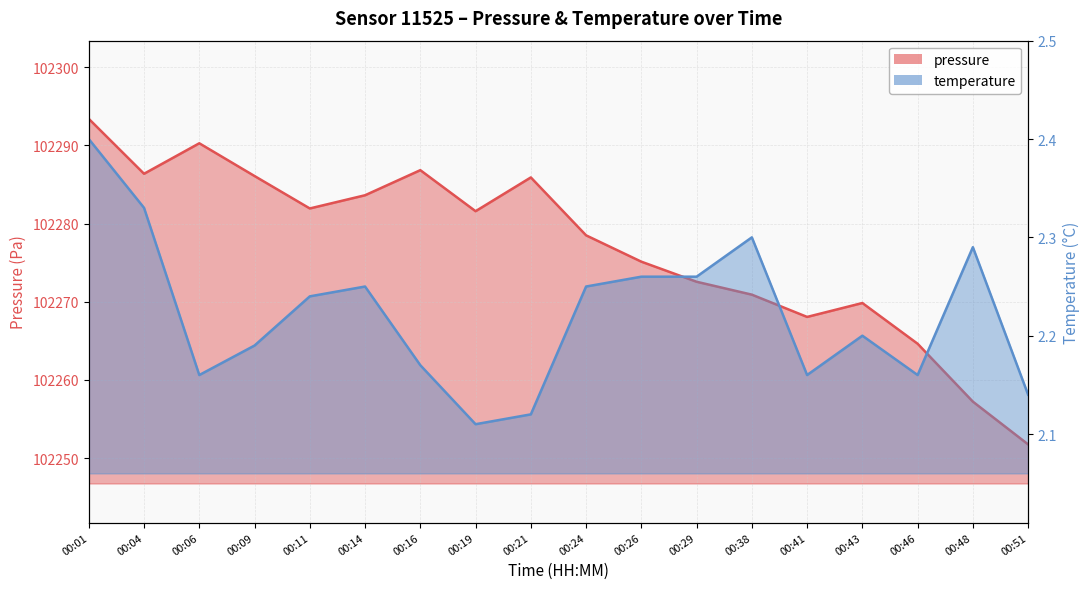

Rank the categories by temperature value from lowest to highest.

00:19, 00:21, 00:51, 00:06, 00:41, 00:46, 00:16, 00:09, 00:43, 00:11, 00:14, 00:24, 00:26, 00:29, 00:48, 00:38, 00:04, 00:01